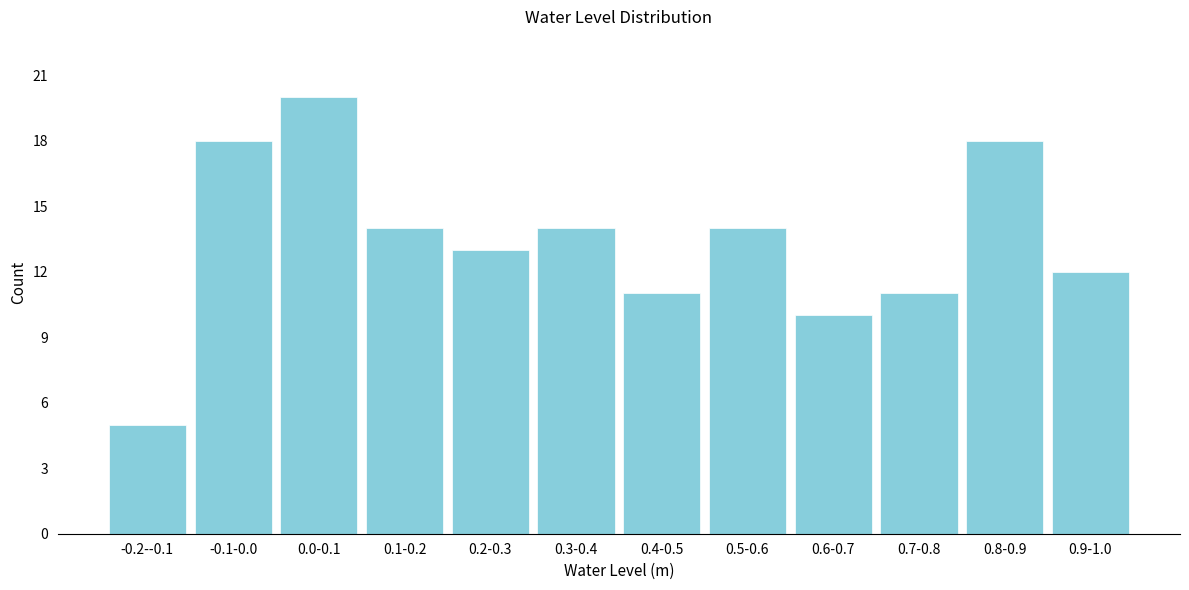

Reading left to right, transcribe all the data shown in this chart.

5	18	20	14	13	14	11	14	10	11	18	12